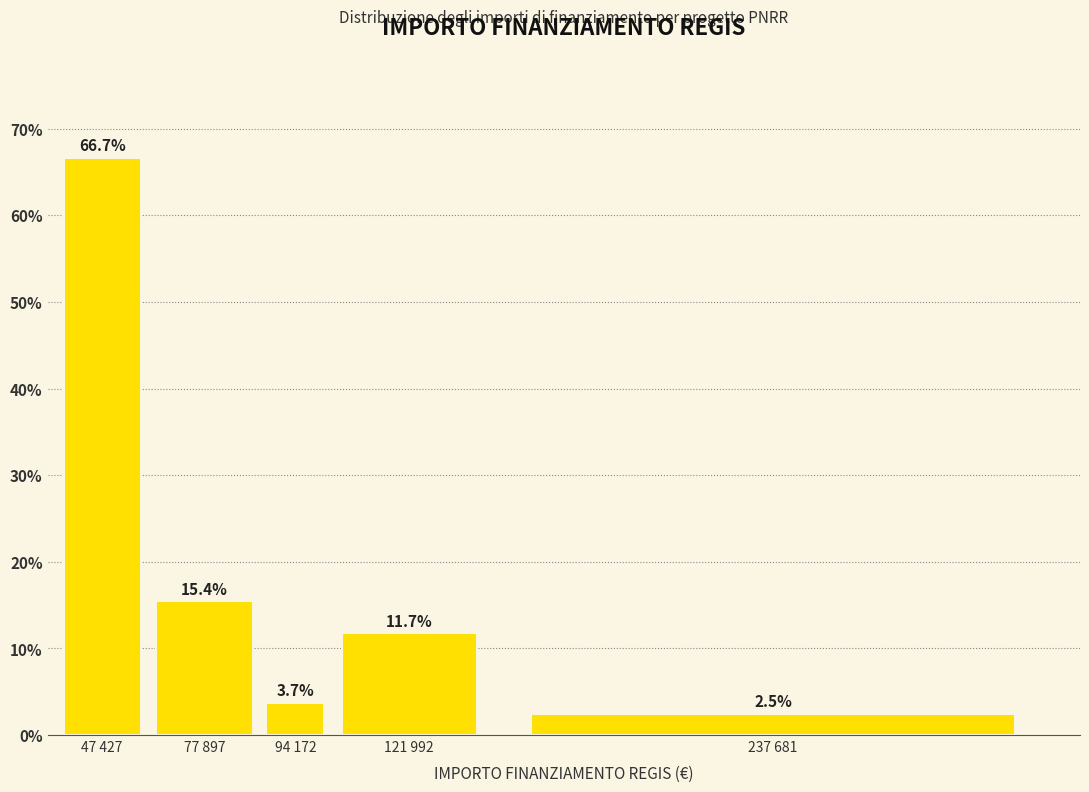

Reading right to left, what are all the values shown in this chart?

237 681=2.5	121 992=11.7	94 172=3.7	77 897=15.4	47 427=66.7